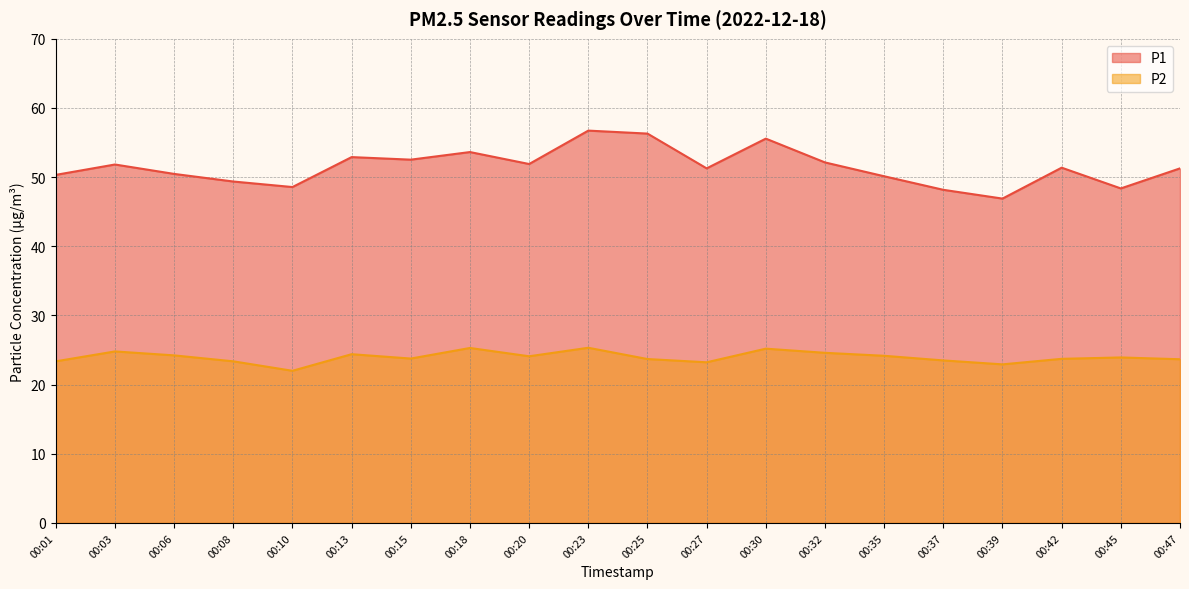

Reading left to right, extract all data points from this chart.

P1: 00:01=50.3	00:03=51.8	00:06=50.5	00:08=49.4	00:10=48.6	00:13=52.9	00:15=52.5	00:18=53.6	00:20=51.9	00:23=56.7	00:25=56.3	00:27=51.3	00:30=55.6	00:32=52.1	00:35=50.1	00:37=48.2	00:39=46.9	00:42=51.4	00:45=48.4	00:47=51.3
P2: 00:01=23.4	00:03=24.8	00:06=24.2	00:08=23.4	00:10=22.0	00:13=24.4	00:15=23.8	00:18=25.3	00:20=24.1	00:23=25.3	00:25=23.7	00:27=23.2	00:30=25.2	00:32=24.6	00:35=24.2	00:37=23.5	00:39=22.9	00:42=23.7	00:45=23.9	00:47=23.7